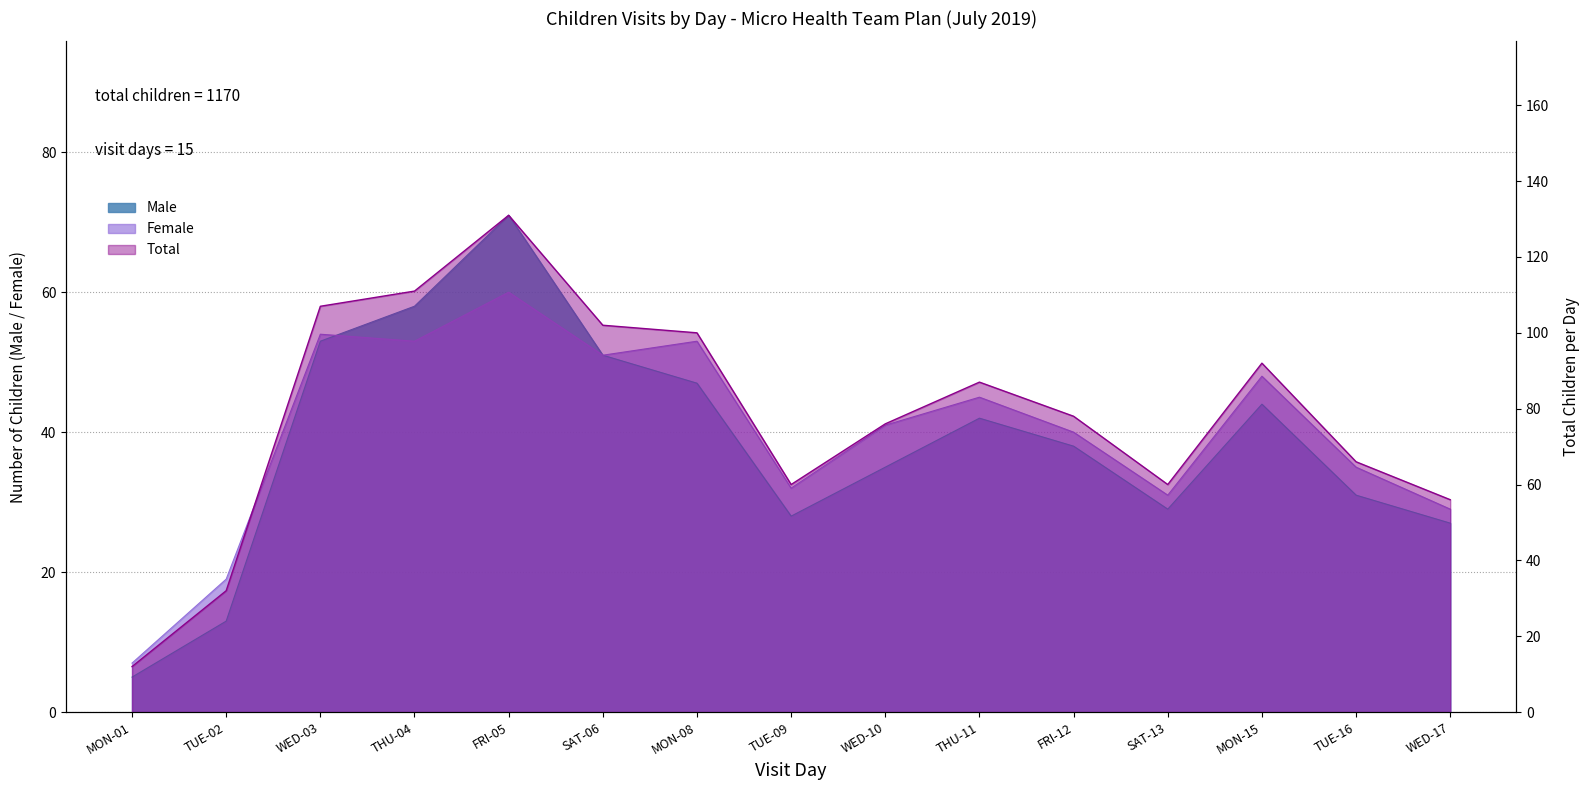

What is the sum of all Female values?

598